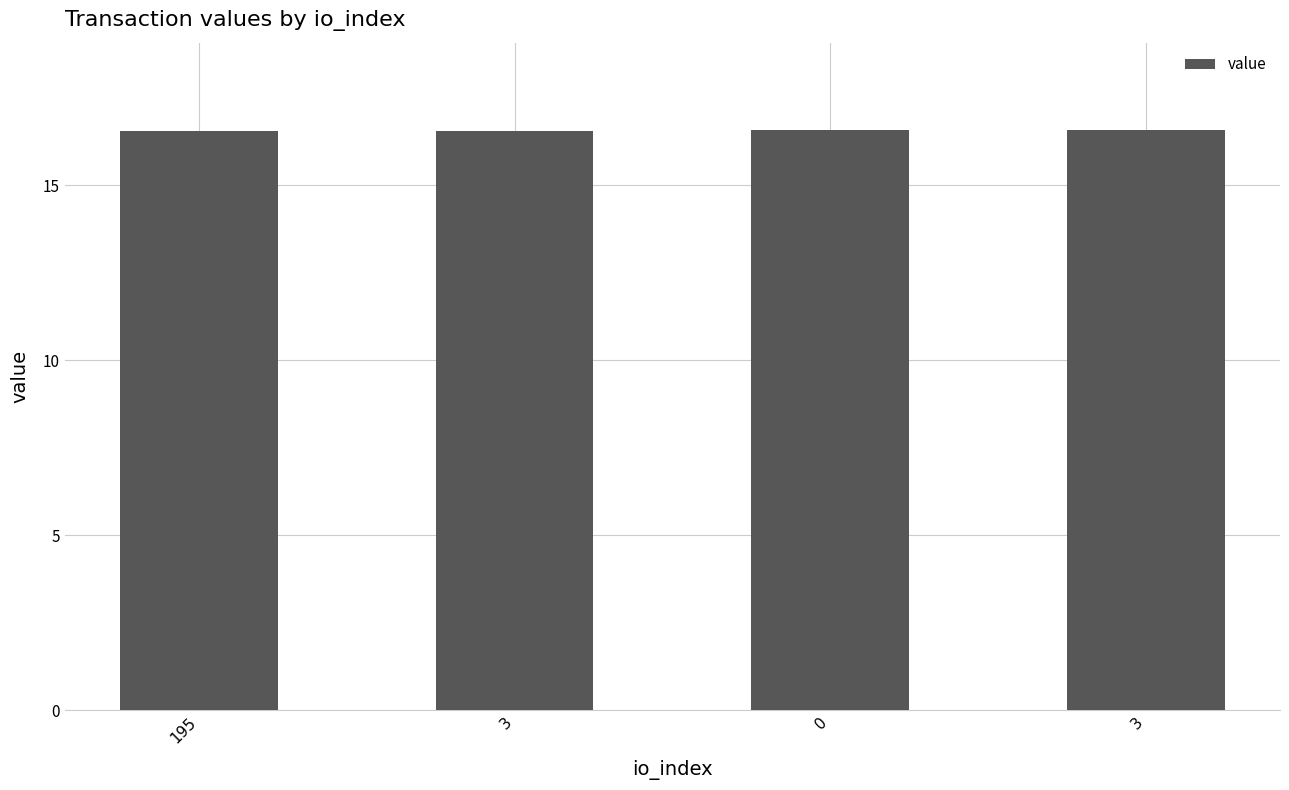

Reading left to right, extract all data points from this chart.

16.6	16.6	16.6	16.6